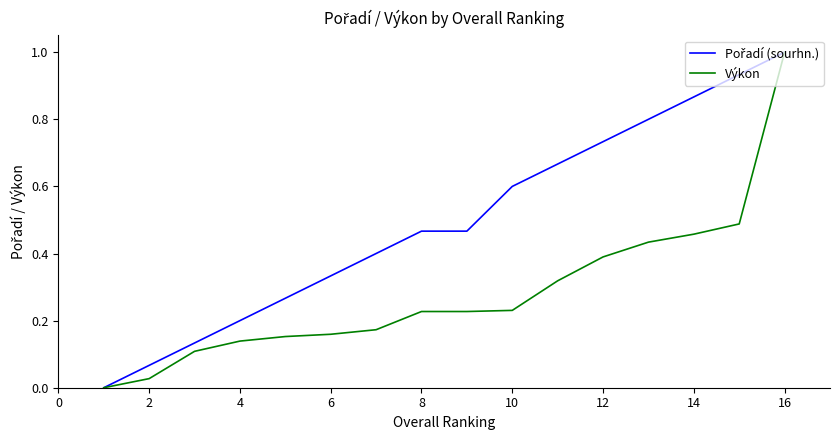

What is the maximum value shown in the chart?

1.0